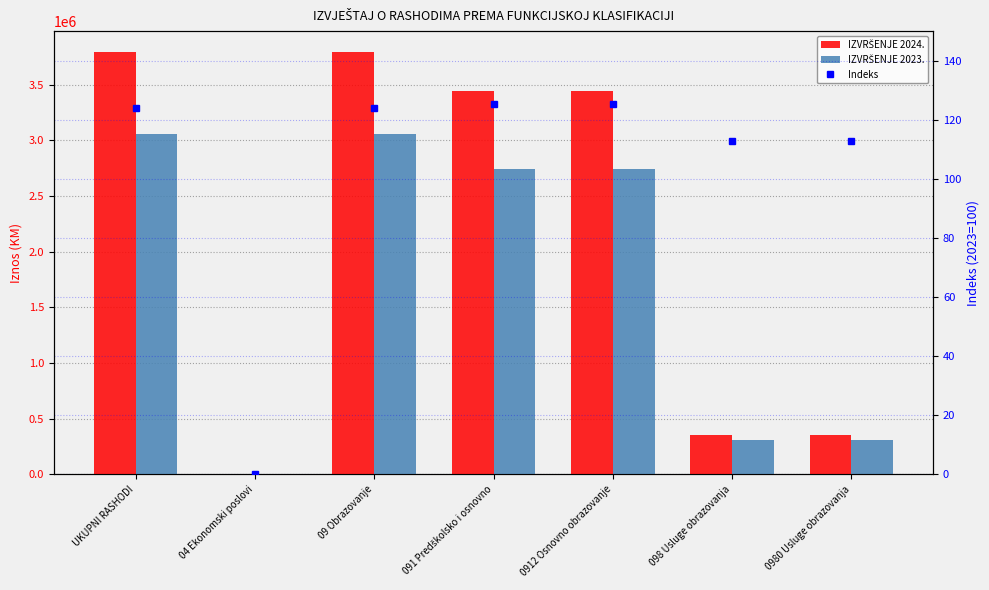

At which category does the chart reach its peak across all series?

UKUPNI RASHODI